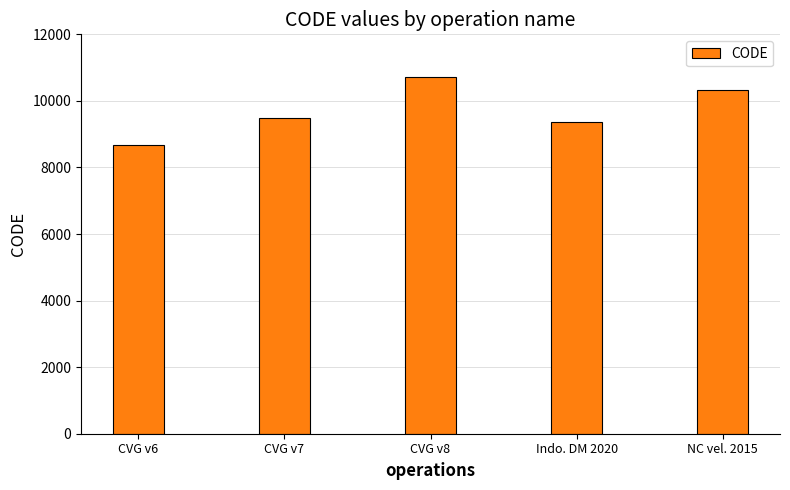

What position from the right is NC vel. 2015?

1